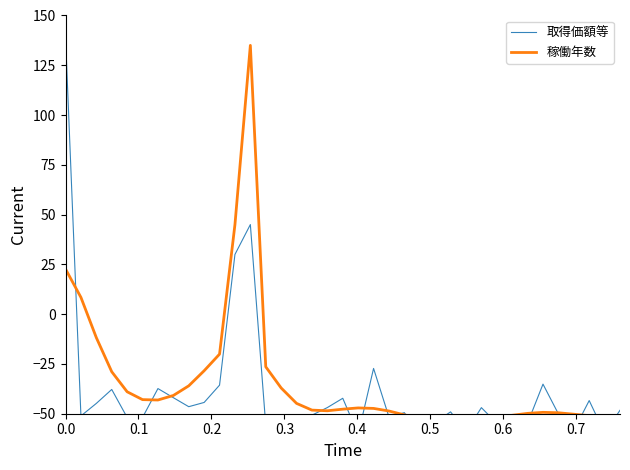

How many values in the 取得価額等 series are below -49?

20